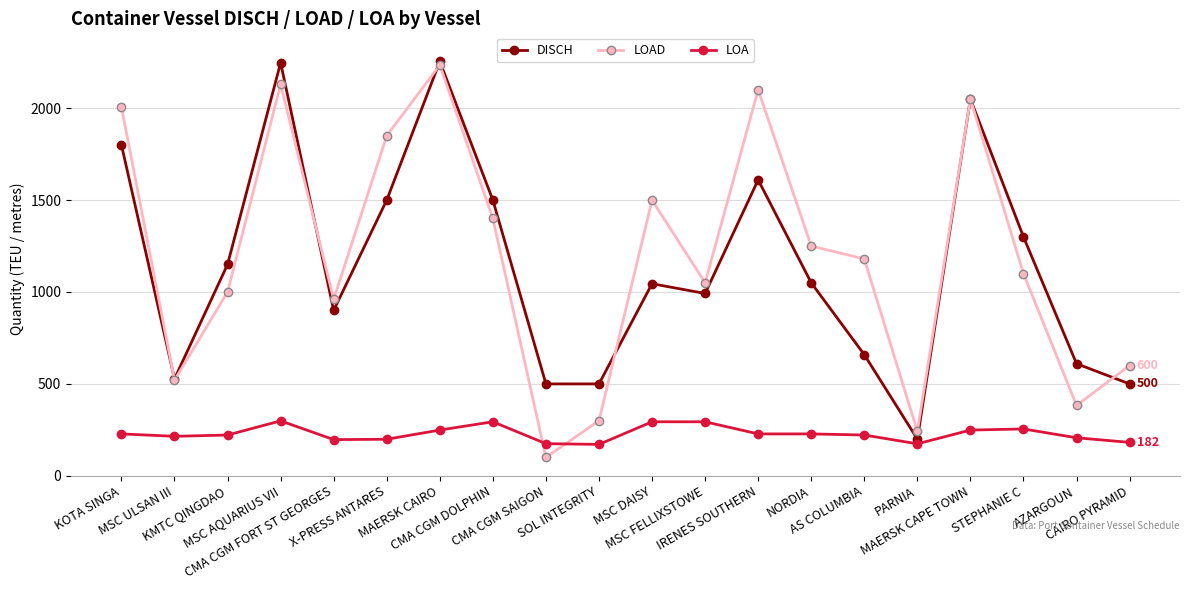

True or false: LOA and LOAD intersect in this chart.

True